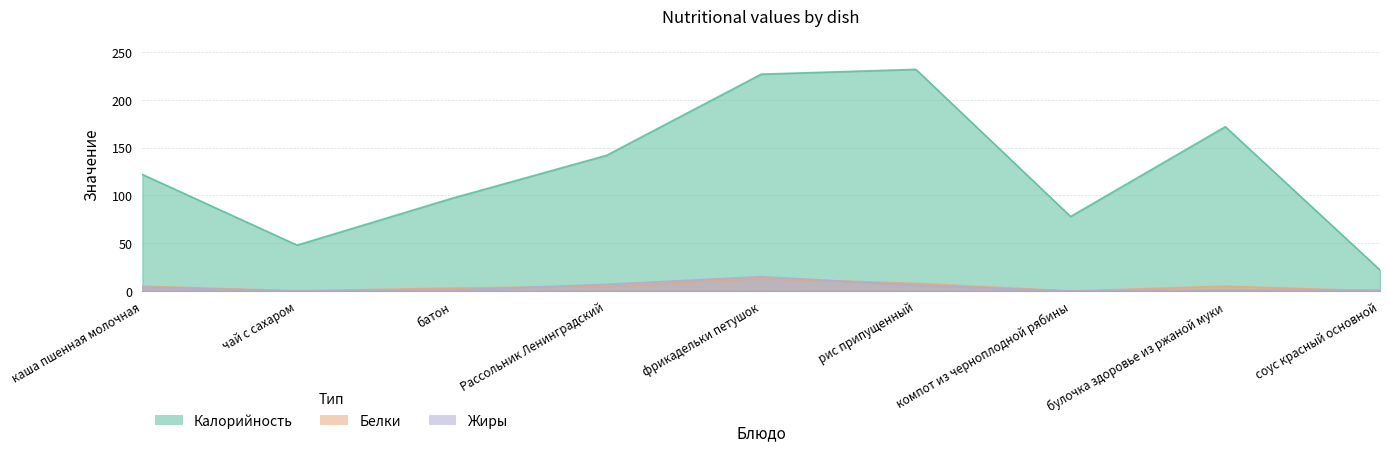

Does the chart have visible grid lines?

Yes